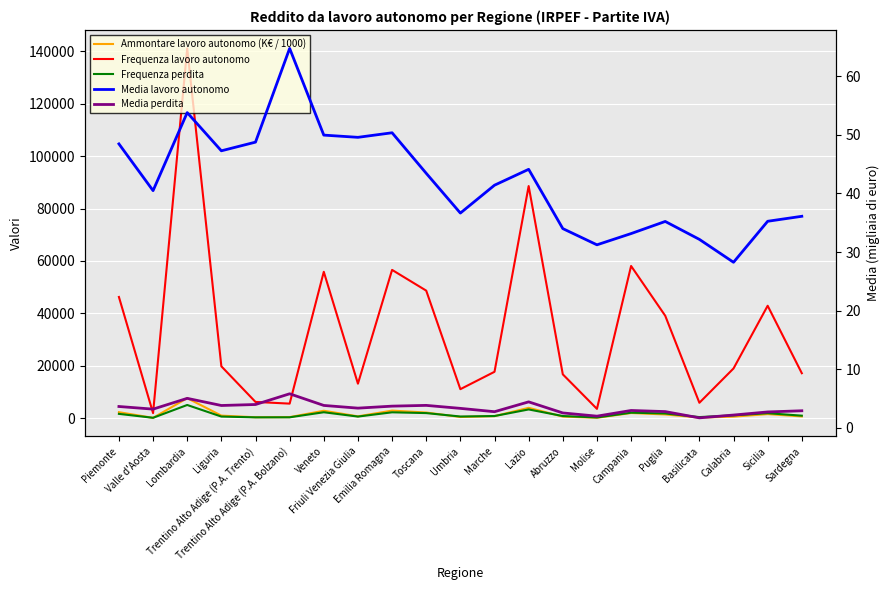

What value does the Frequenza perdita series have at Friuli Venezia Giulia?

568.0